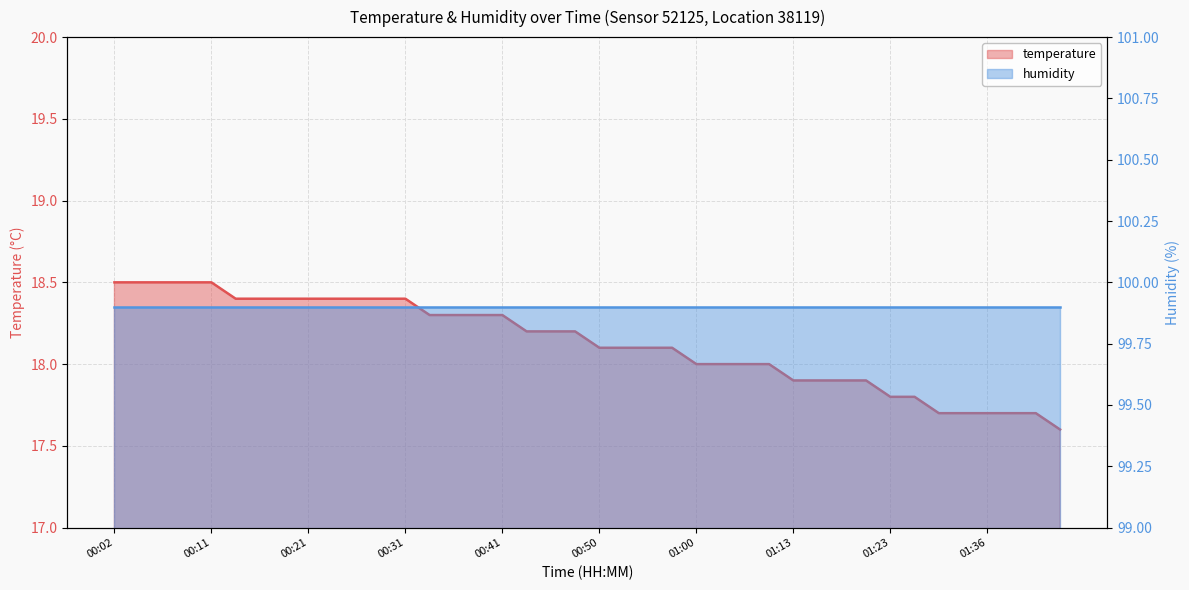

What is the difference between the maximum and minimum values?

0.9